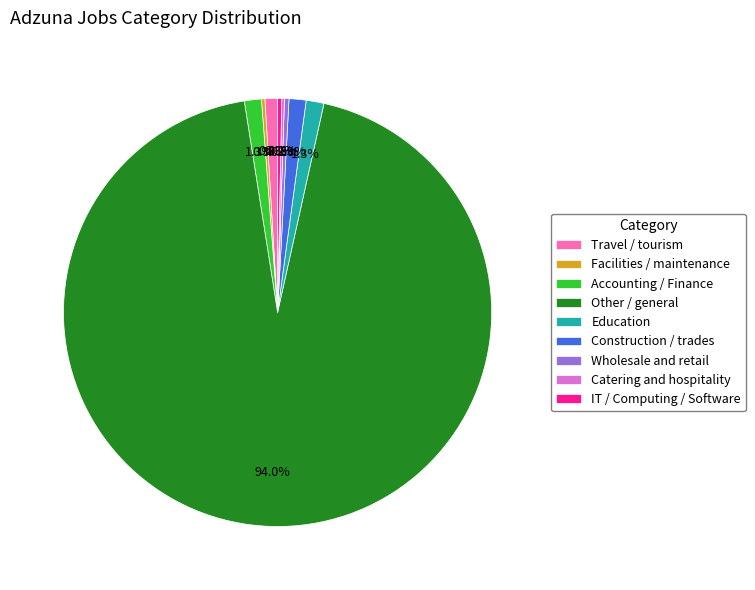

Does Education represent more than half of the total?

No